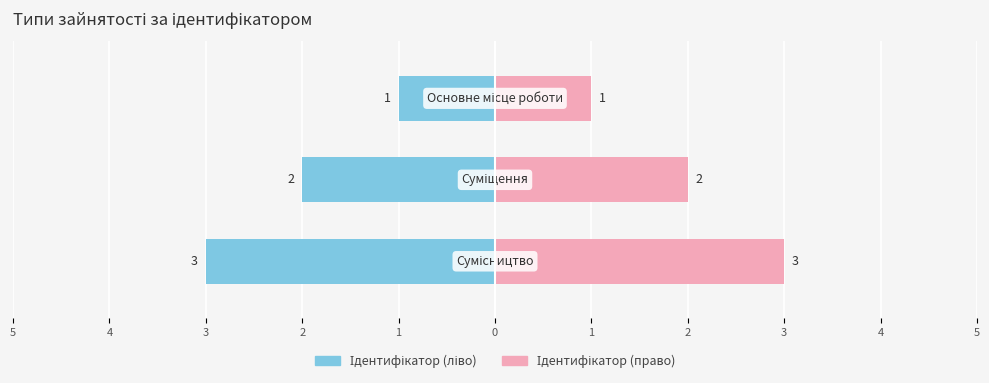

How many data points are less than 2?

1